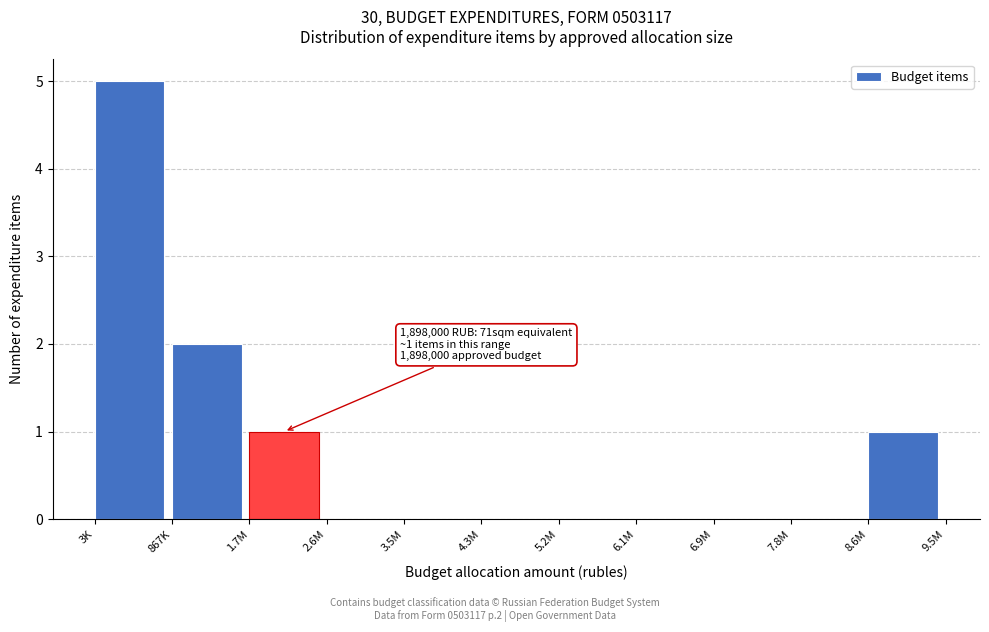

Reading left to right, list all the values displayed in this chart.

3K=5	867K=2	1.7M=1	2.6M=0	3.5M=0	4.3M=0	5.2M=0	6.1M=0	6.9M=0	7.8M=0	8.6M=1